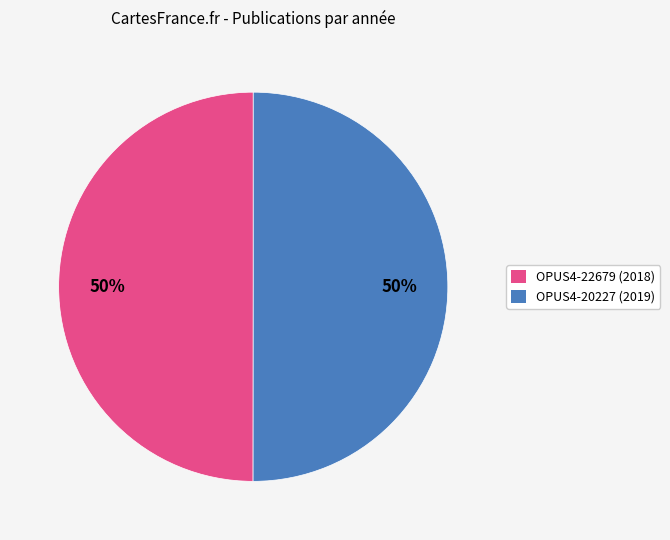

How many slices are in this pie chart?

2